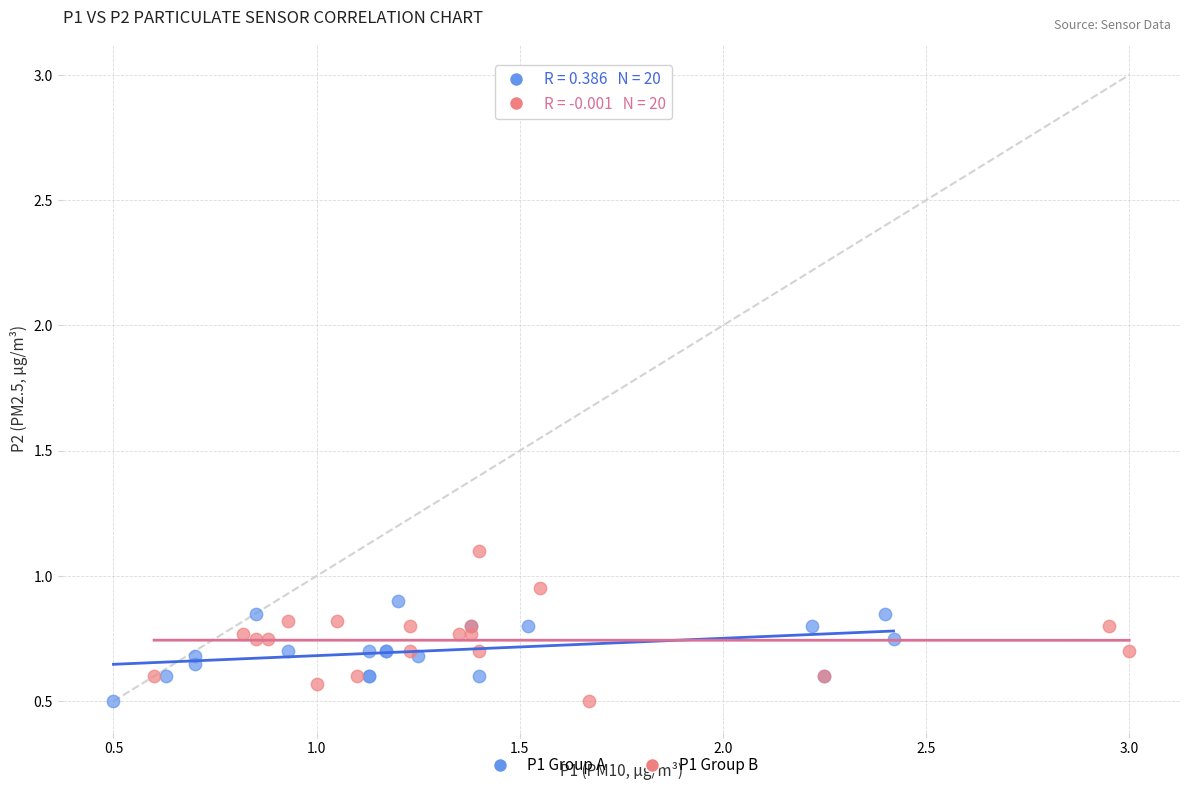

What are all the series names shown in the legend?

P1 Group A, P1 Group B